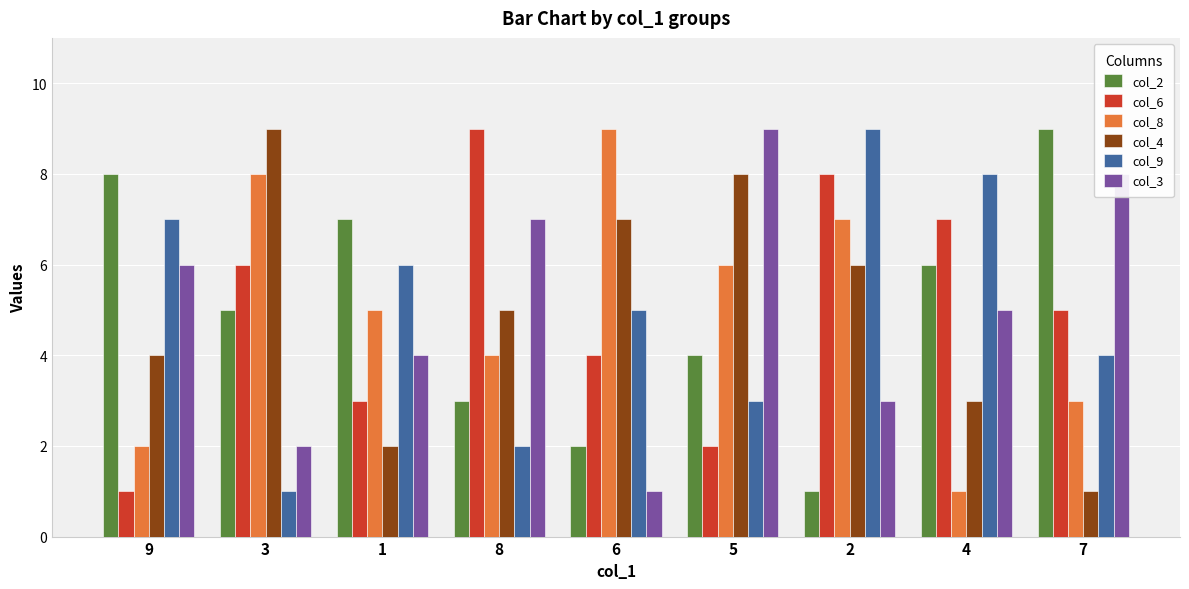

At which category is the sum across all series the highest?

2